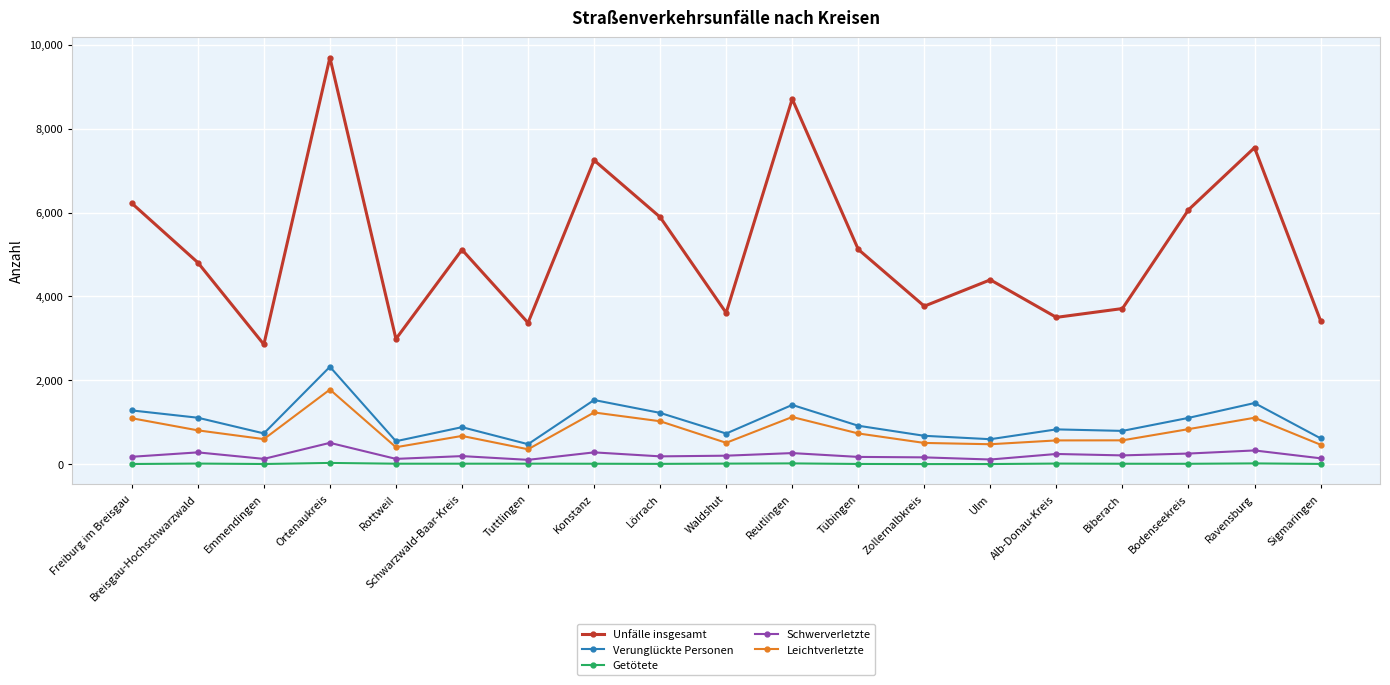

Which category has the highest value across all series?

Ortenaukreis